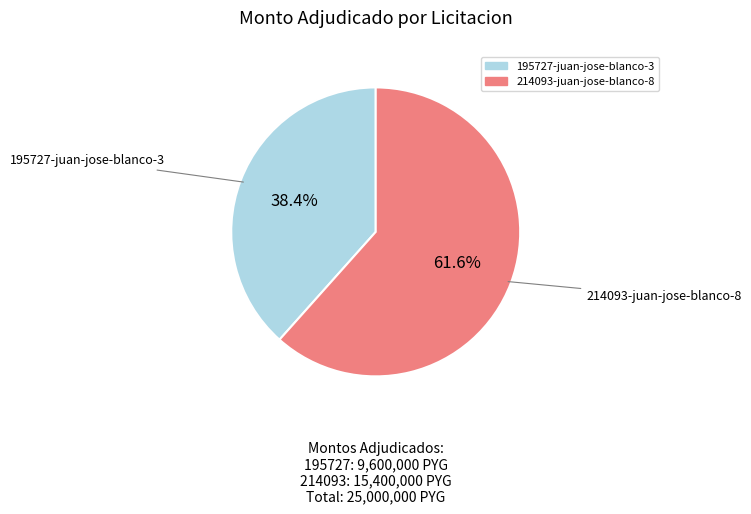

Is it true that 214093-juan-jose-blanco-8 is 62% of the pie?

True